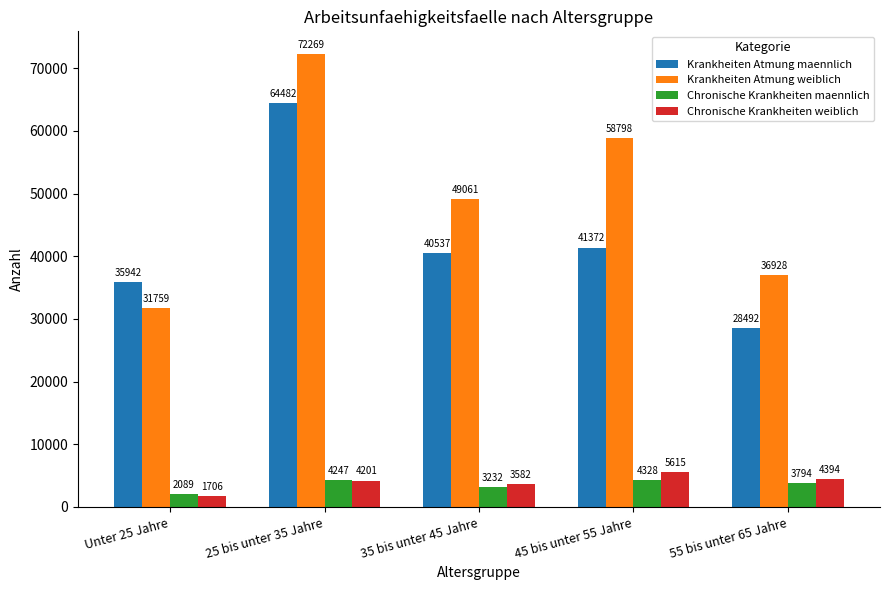

At which category is the sum across all series the highest?

25 bis unter 35 Jahre